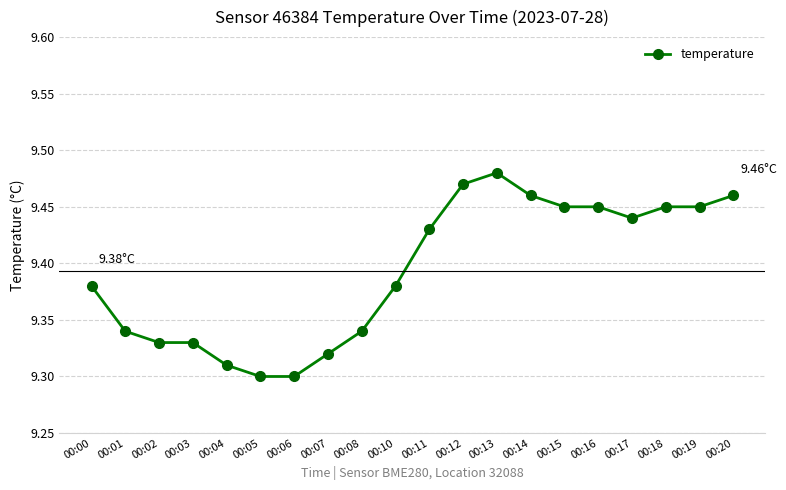

Which has a higher value, 00:15 or 00:08?

00:15